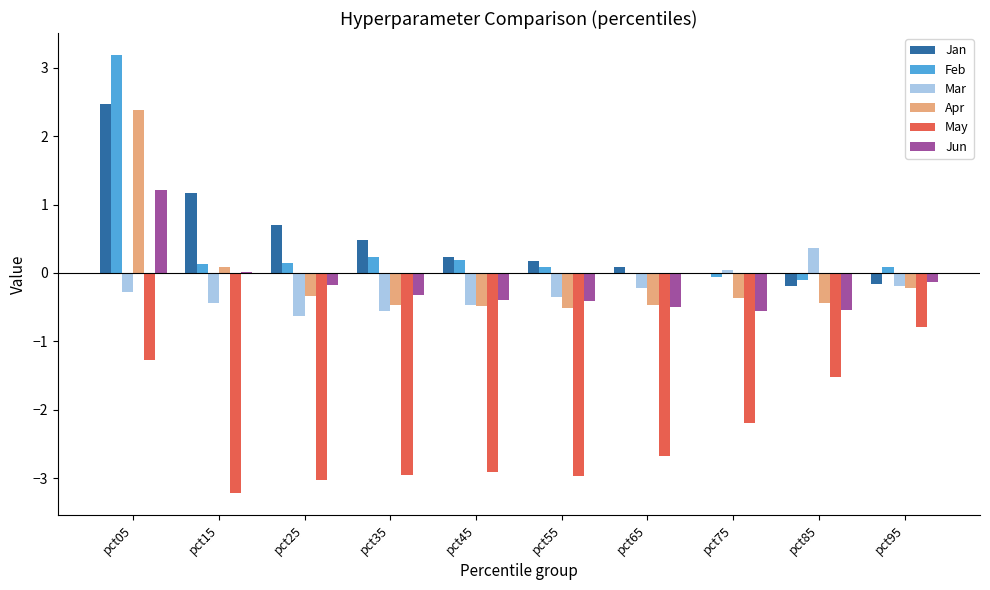

Which series changed the most between pct05 and pct15?

Feb